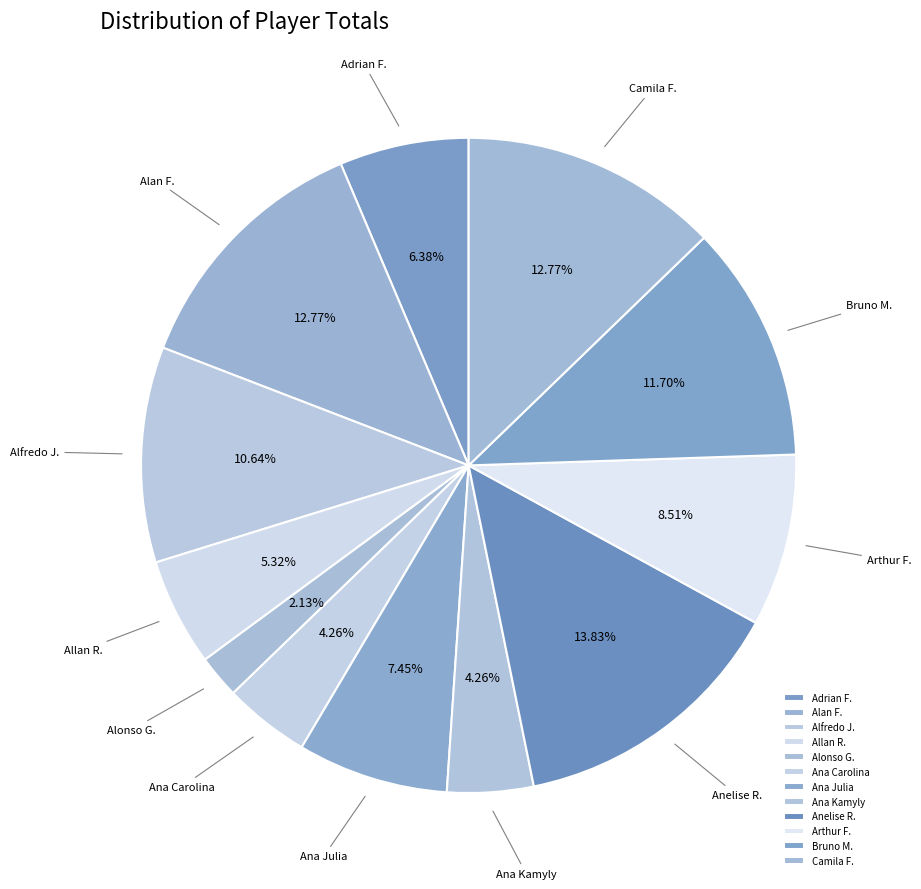

Do Ana Carolina and Camila F. together represent more than half of the pie?

No